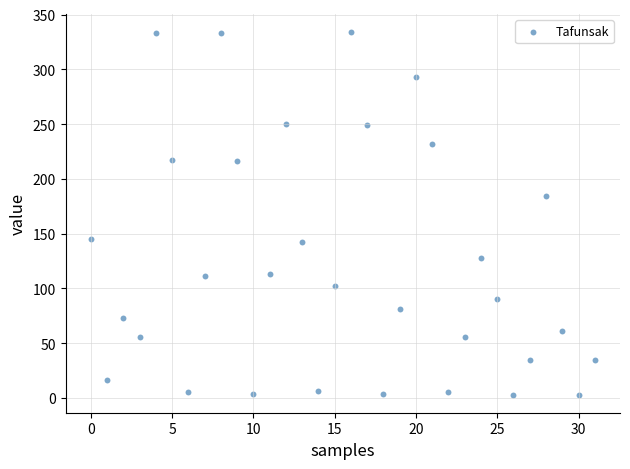

What is the range of Y values (max minus min)?

331